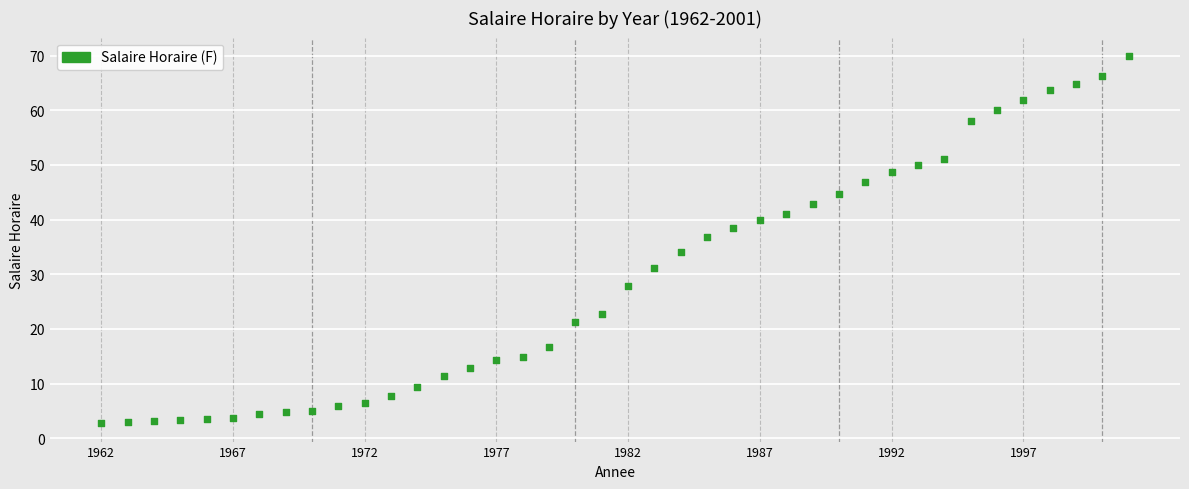

What Y value in the scatter plot is closest to 36?

36.9